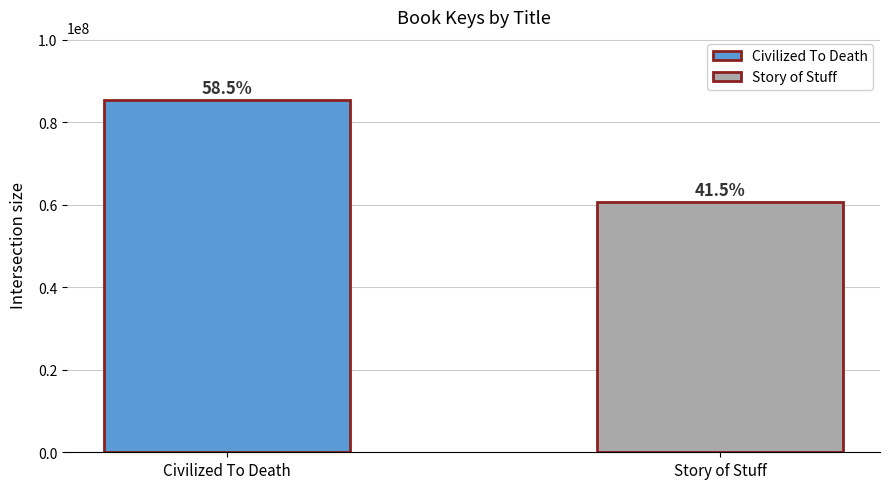

Is it true that the value at Civilized To Death is 85313614?

True